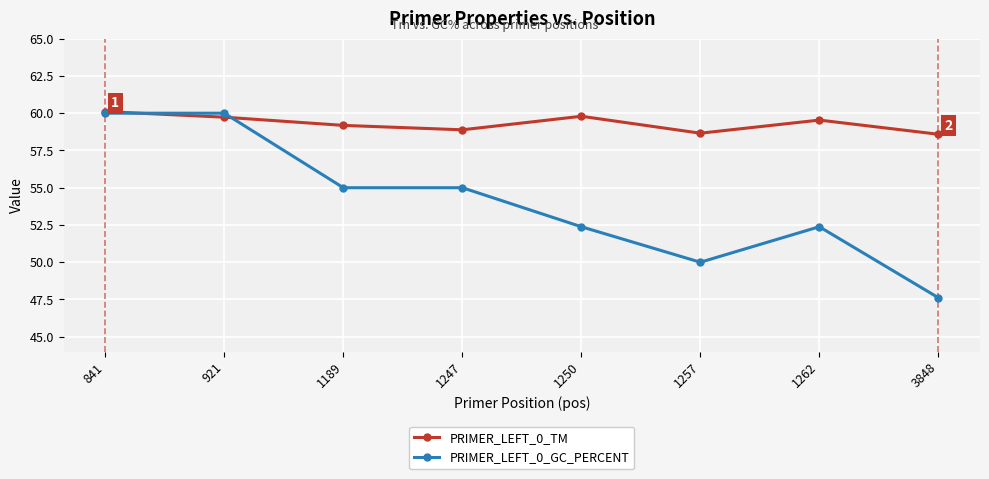

At 3848, list the series in order from smallest to largest.

PRIMER_LEFT_0_GC_PERCENT, PRIMER_LEFT_0_TM